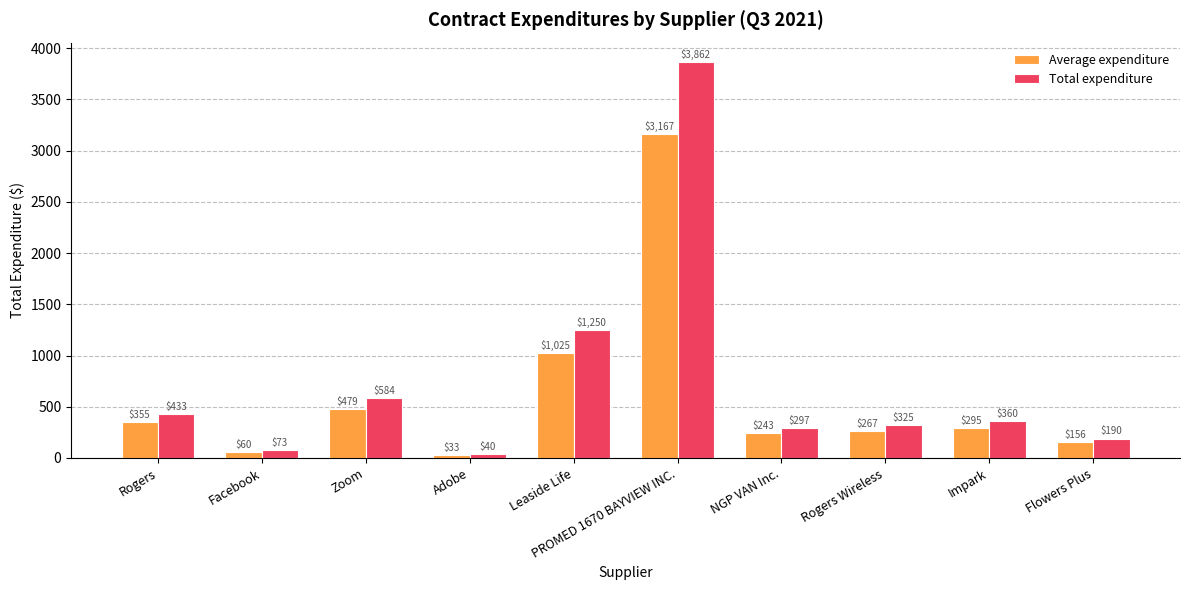

List the series in order of their peak value, highest first.

Total expenditure, Average expenditure